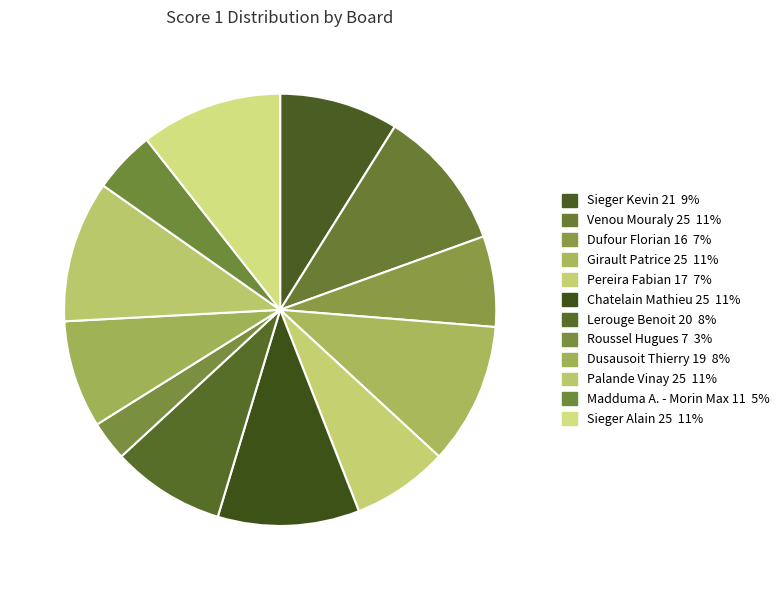

Does any single category account for the majority?

No